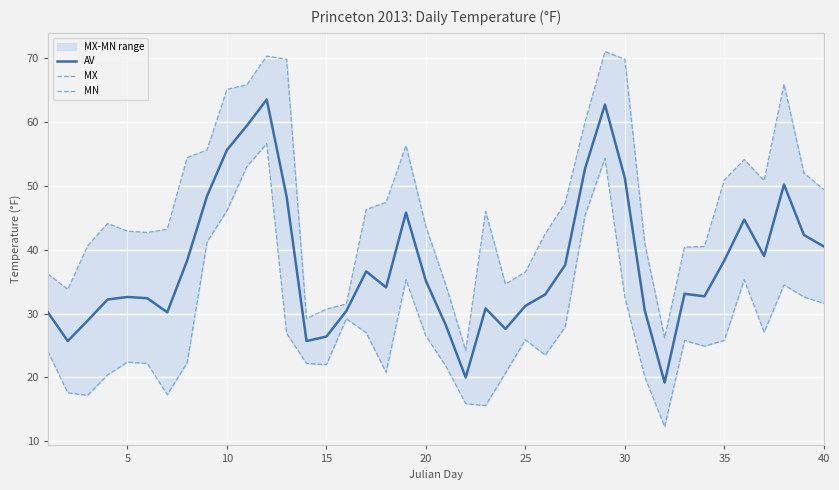

How many interior local peaks does the AV series have?

9